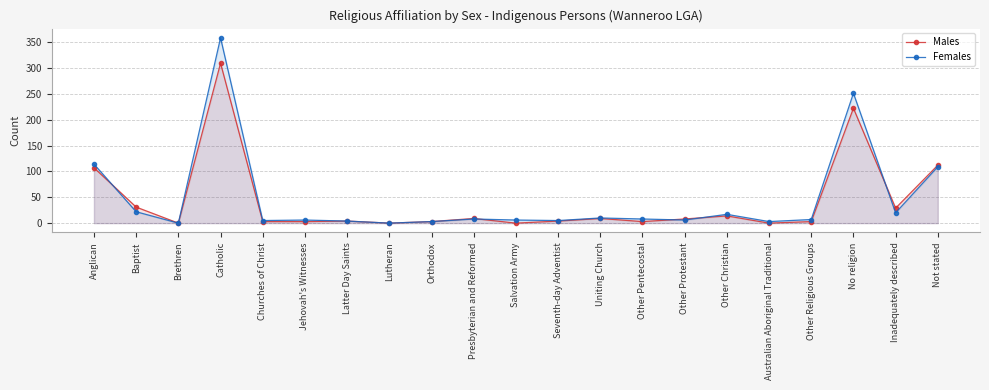

What are all the series names shown in the legend?

Males, Females